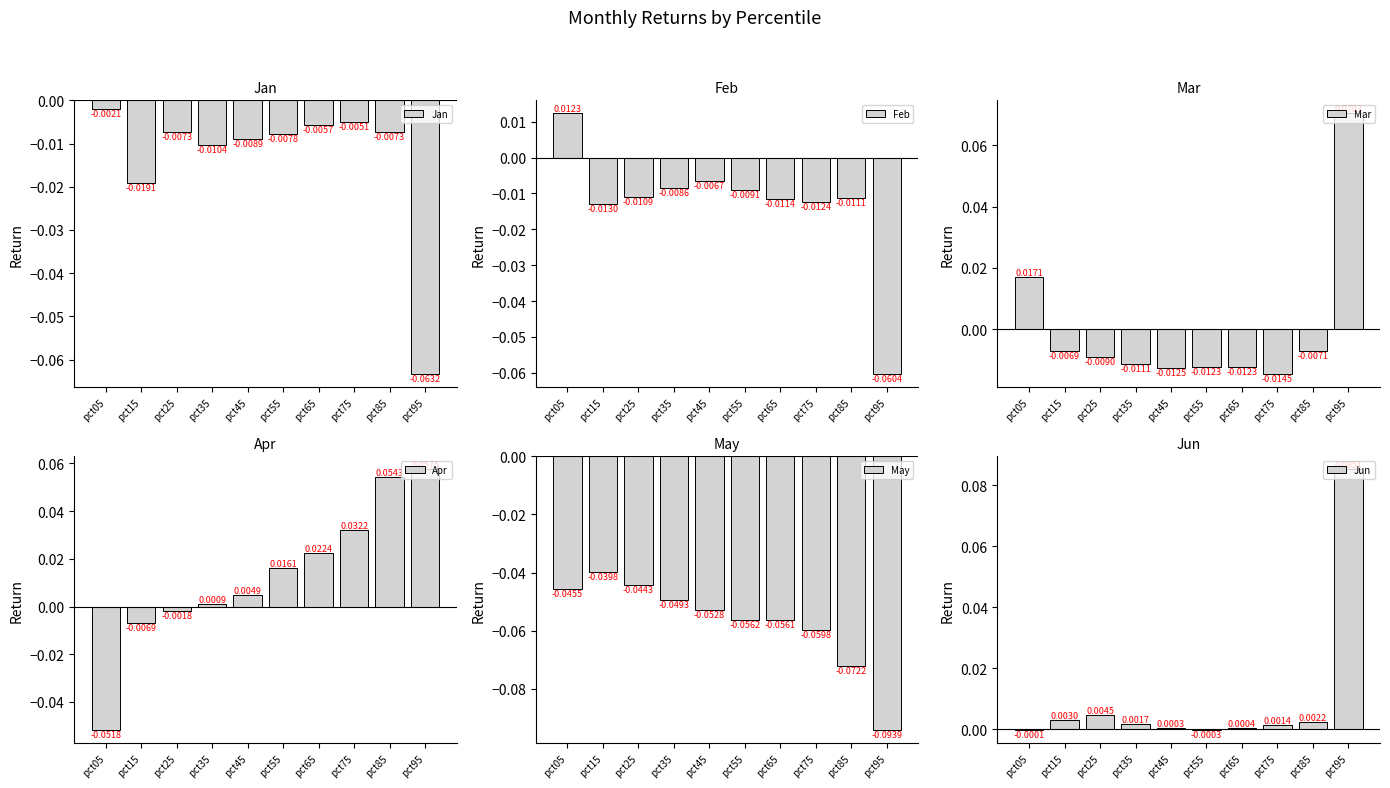

How many categories are shown in the chart?

10